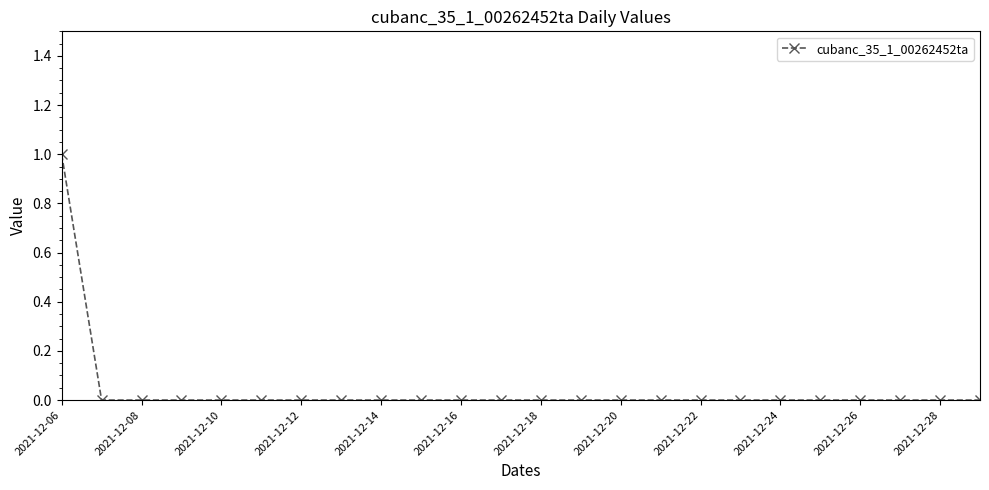

Reading left to right, transcribe all the data shown in this chart.

1	0	0	0	0	0	0	0	0	0	0	0	0	0	0	0	0	0	0	0	0	0	0	0